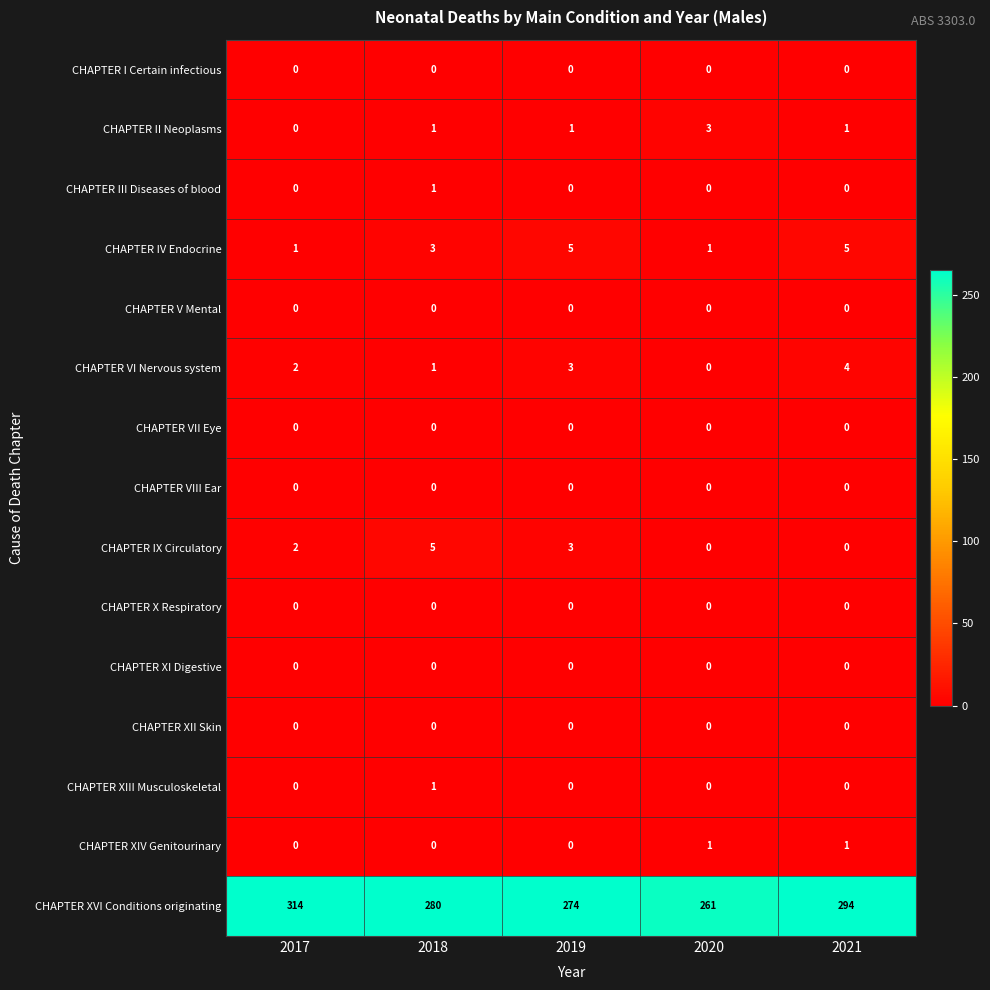

Is the value of CHAPTER II Neoplasms at 2017 greater than the value of CHAPTER IV Endocrine at 2021?

No